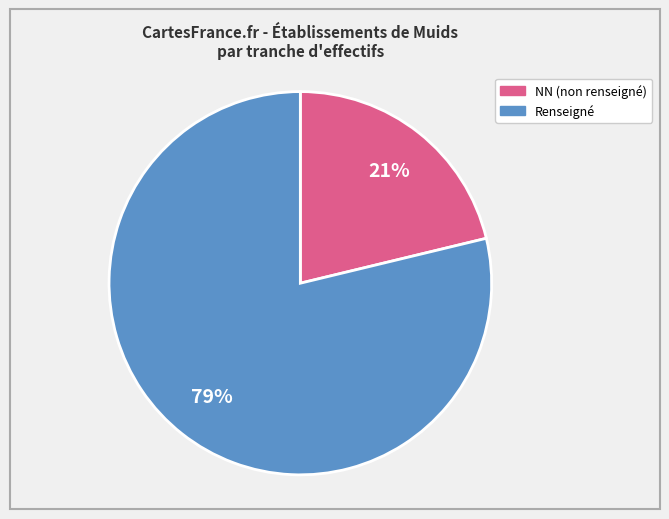

To the nearest percent, what is the average slice percentage?

50%